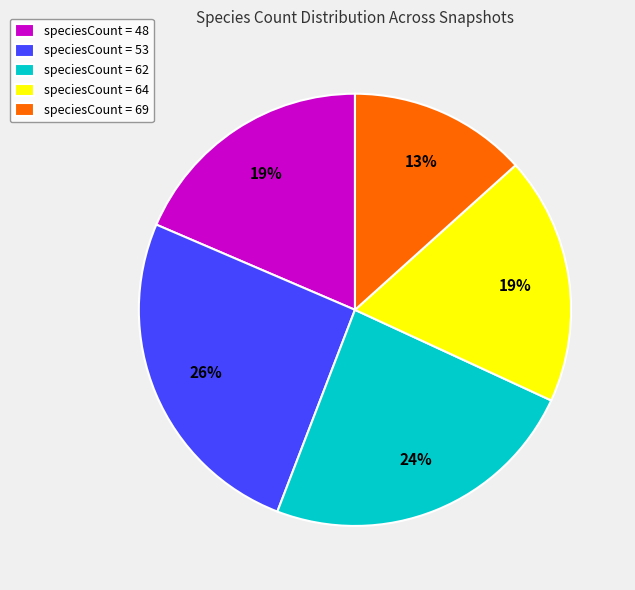

Does any single category account for the majority?

No